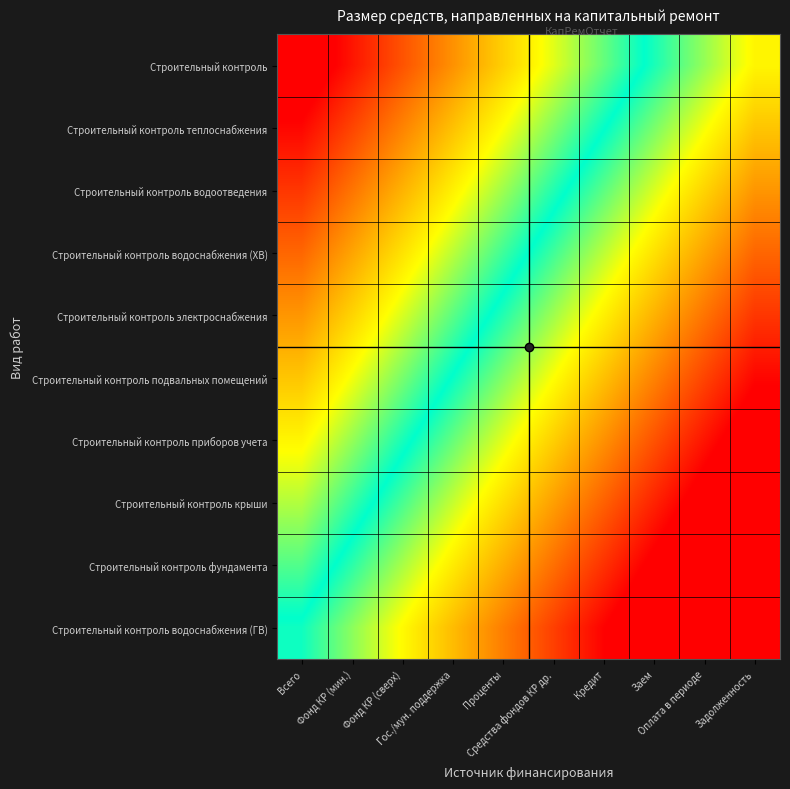

Rank the series by their maximum value, from lowest to highest.

Строительный контроль водоснабжения (ГВ), Строительный контроль фундамента, Строительный контроль крыши, Строительный контроль приборов учета, Строительный контроль подвальных помещений, Строительный контроль электроснабжения, Строительный контроль водоснабжения (ХВ), Строительный контроль водоотведения, Строительный контроль теплоснабжения, Строительный контроль